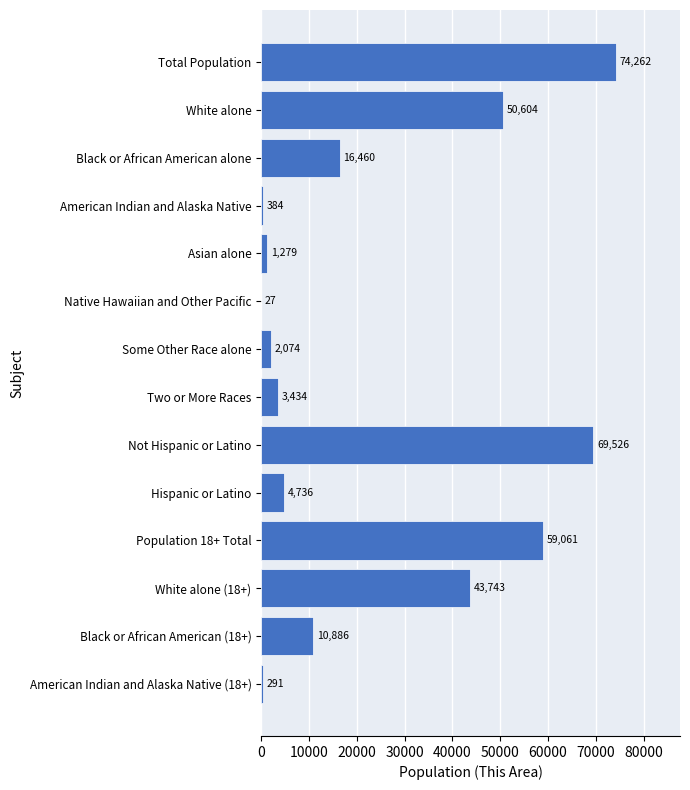

What is the ratio of the value at Total Population to the value at Hispanic or Latino?

15.7